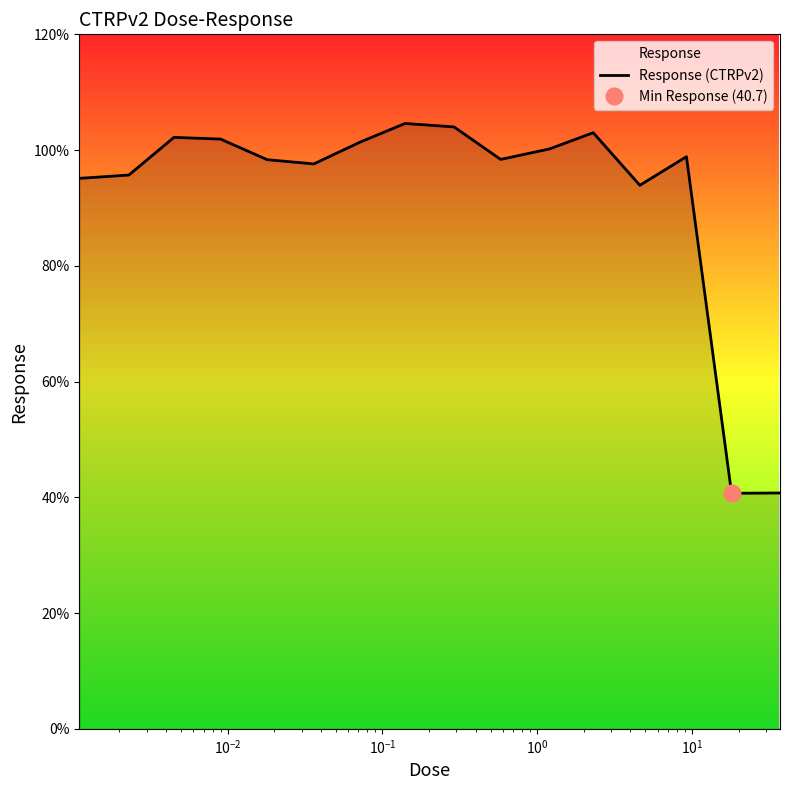

What is the value of the 13th point from the left?

93.9